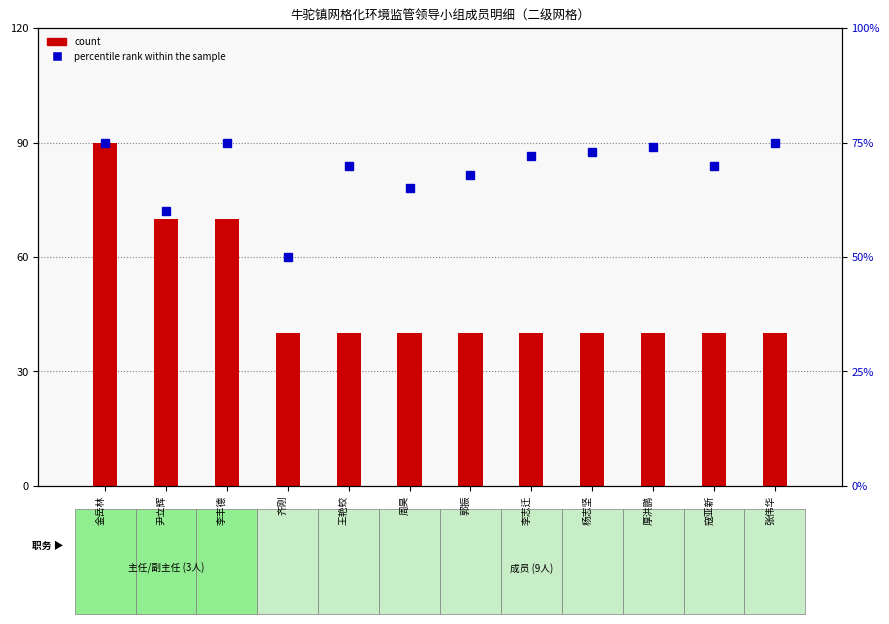

Which category has the highest value across all series?

金岳林